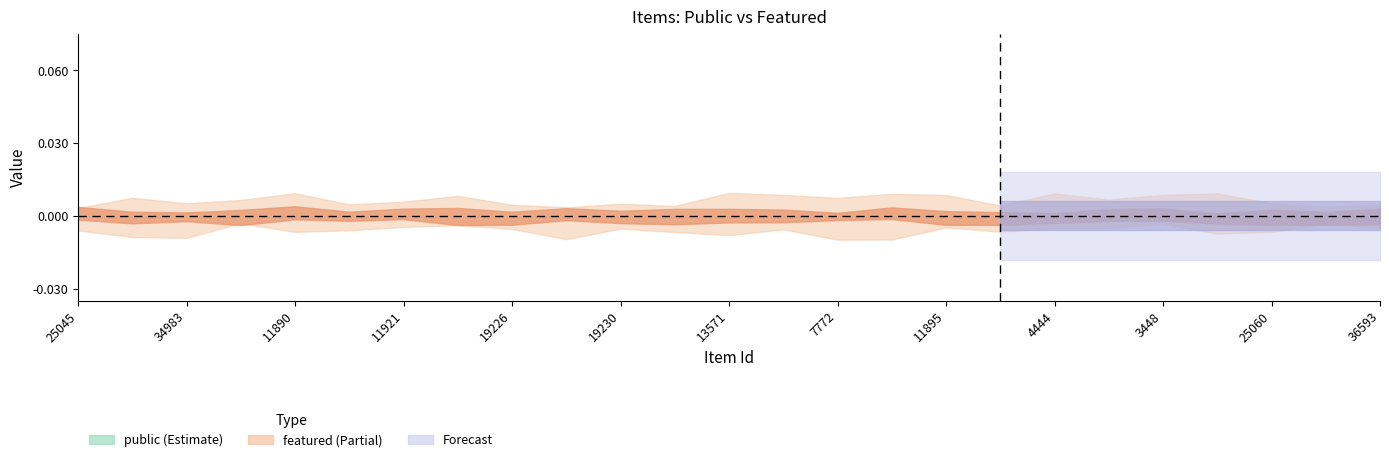

True or false: public has more than 0 points higher than both neighbors.

False